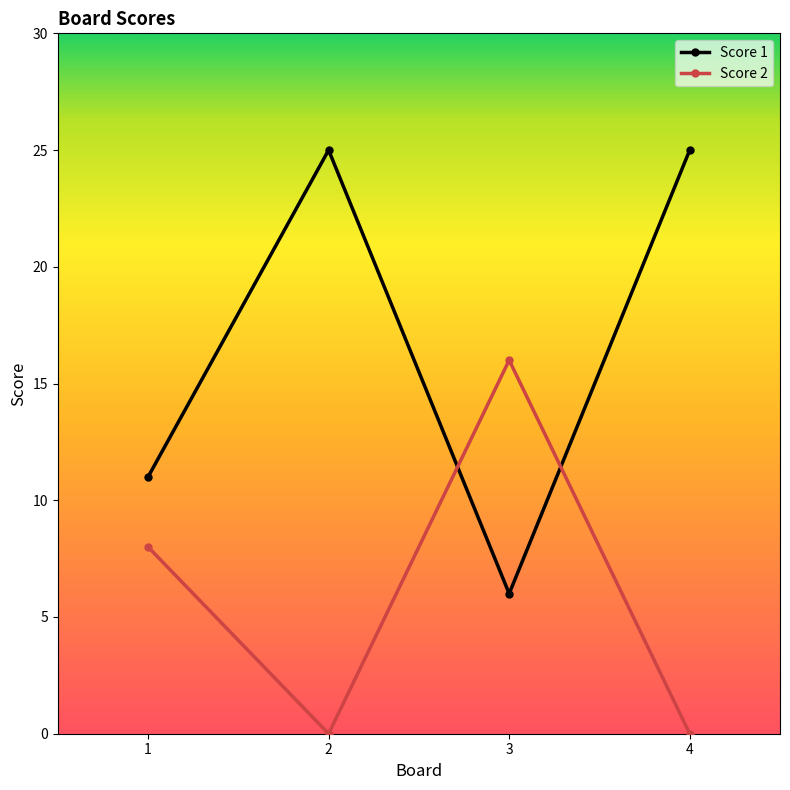

At which category does Score 1 reach its first local valley?

3